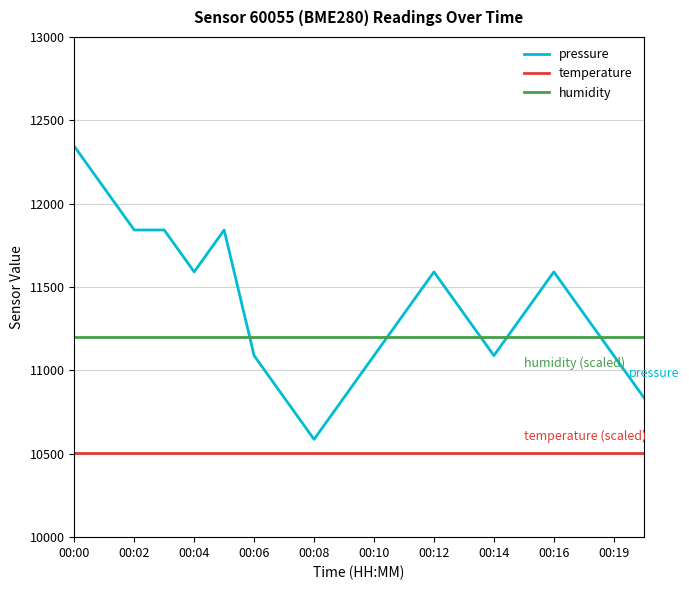

List the series in order of their peak value, lowest first.

temperature, humidity, pressure